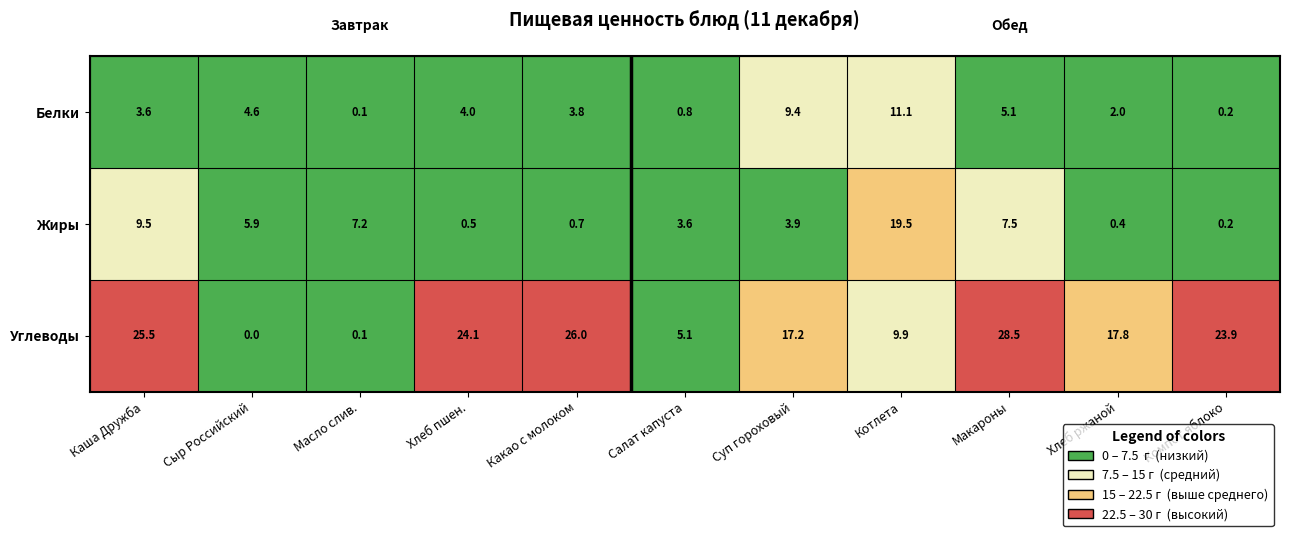

What is the difference between the maximum and minimum values in the Углеводы series?

28.5